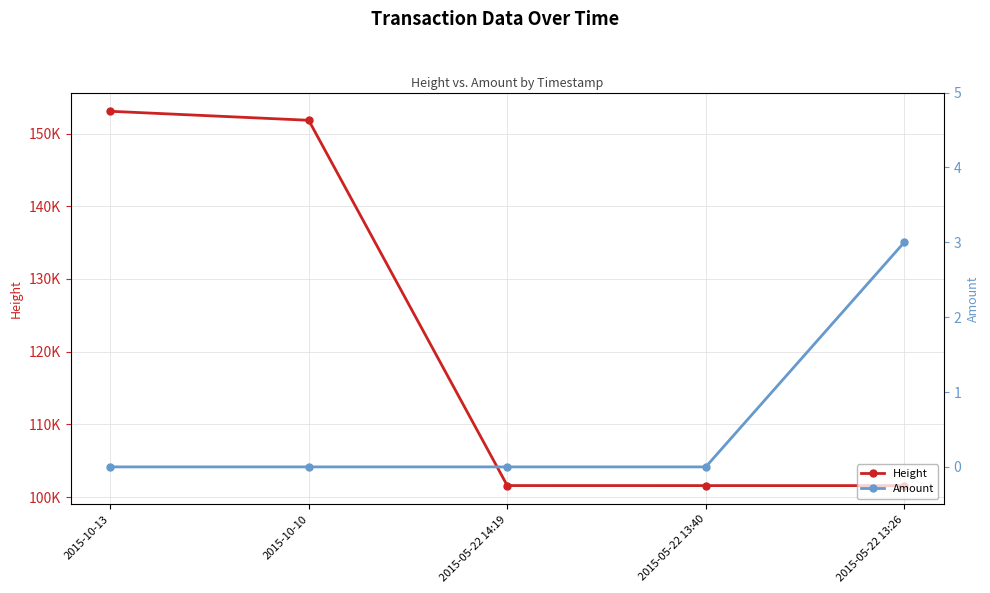

True or false: Amount and Height cross at least once.

False